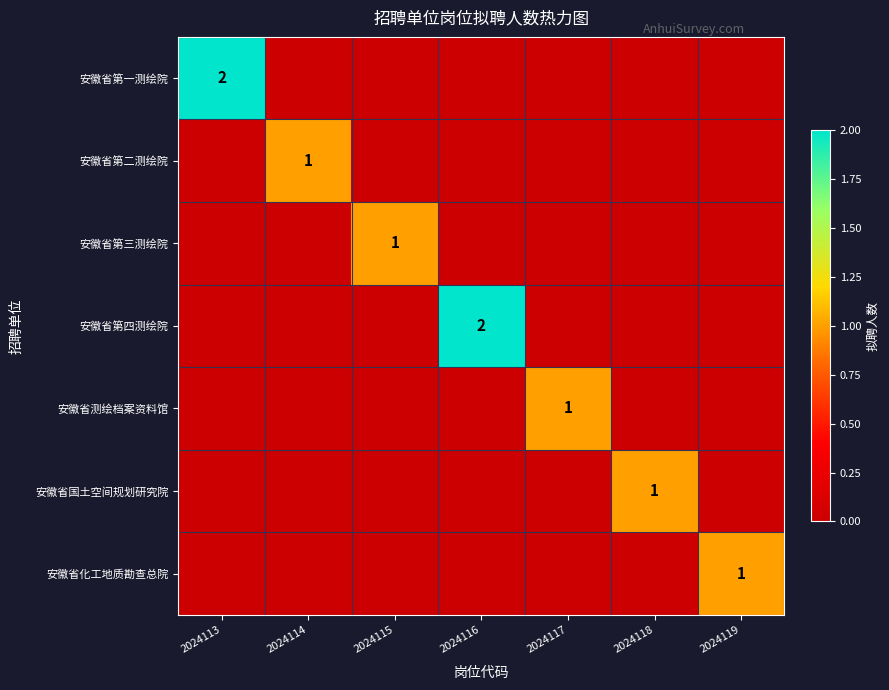

At which category is the sum across all series the highest?

2024113